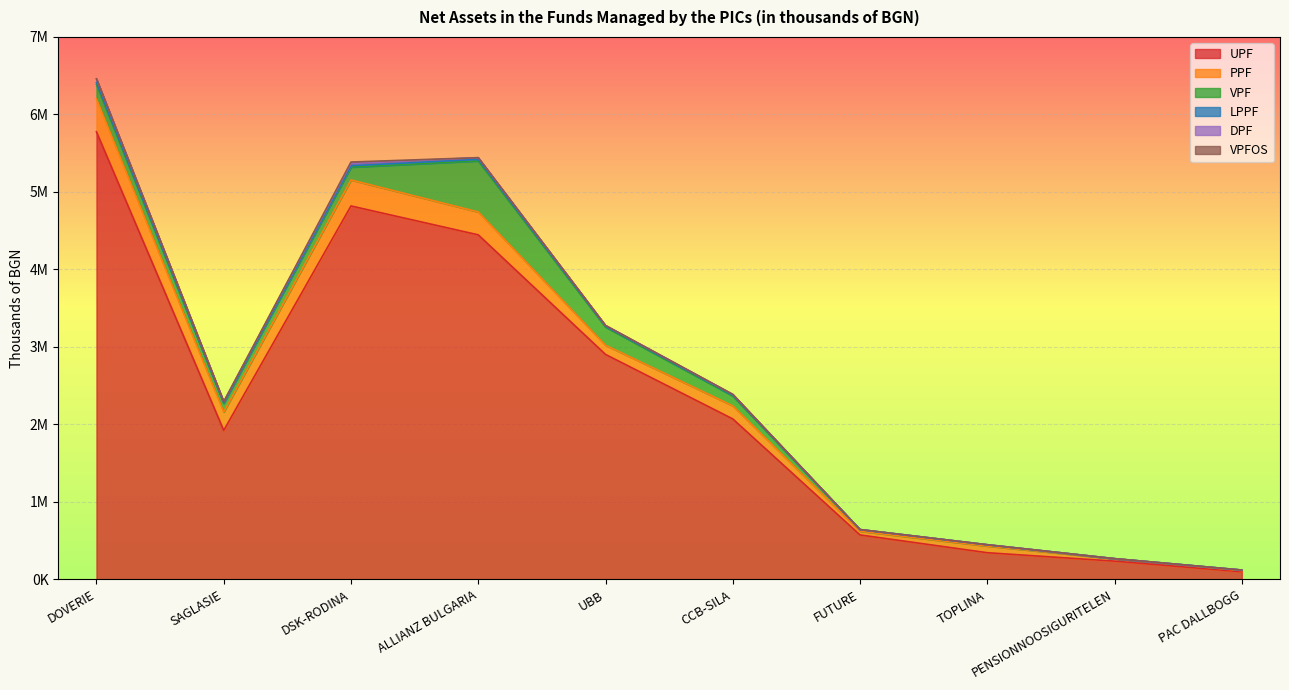

What is the difference between the maximum and minimum values in the VPFOS series?

18678